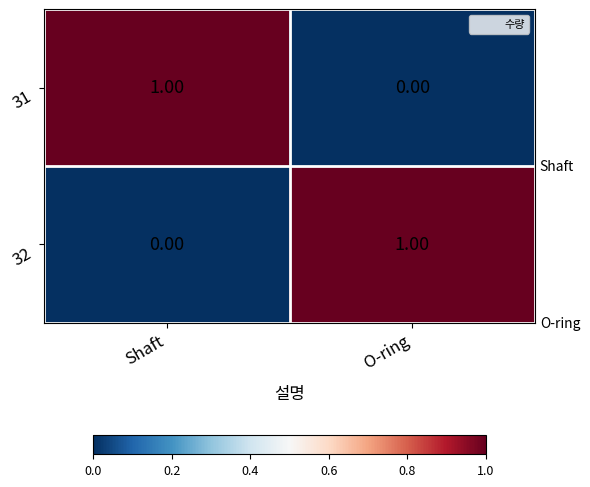

Rank the categories by 31 value from highest to lowest.

Shaft, O-ring